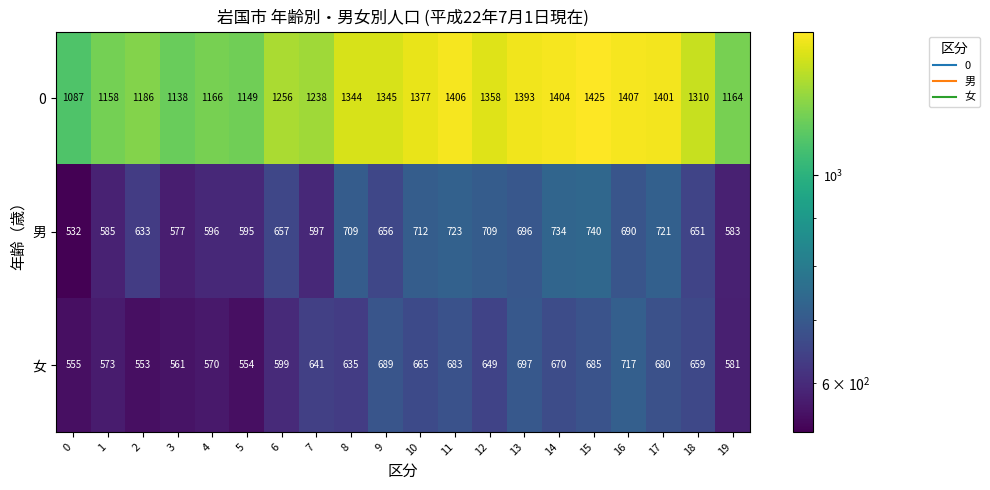

What is the lowest value of the 男 series?

532